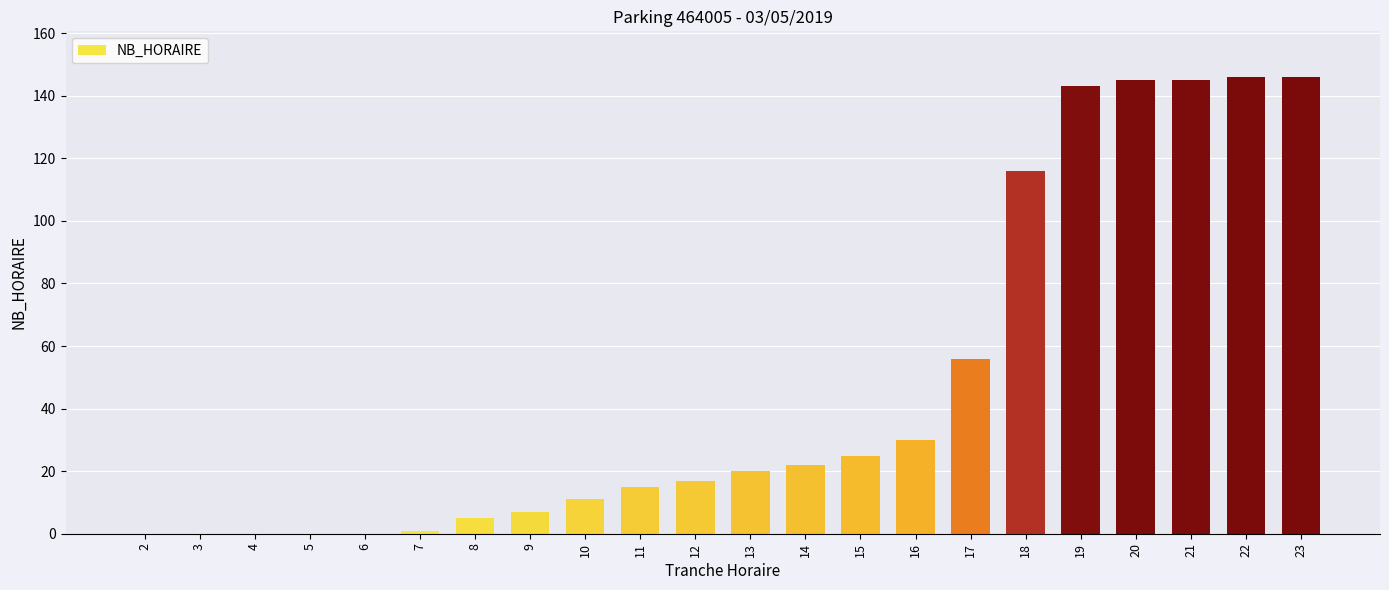

What is the sum of all values?

1050